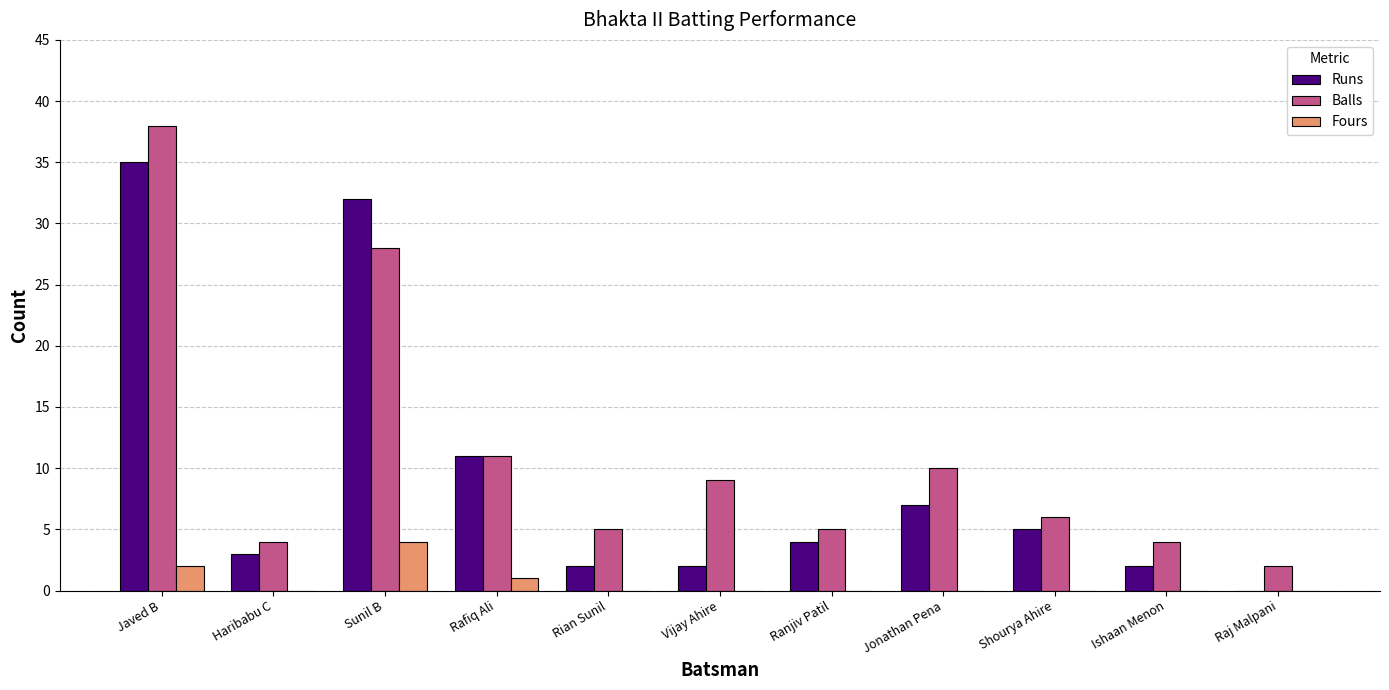

What is the maximum value shown in the chart?

38